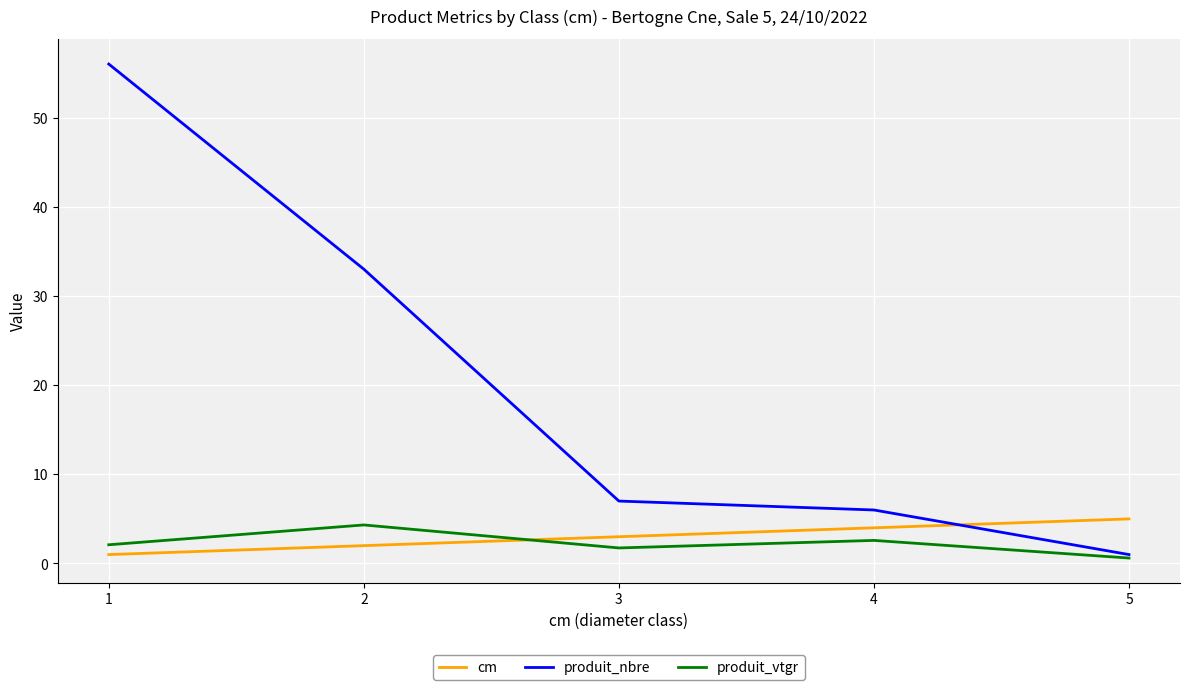

Where does the produit_vtgr series first go above 2?

1